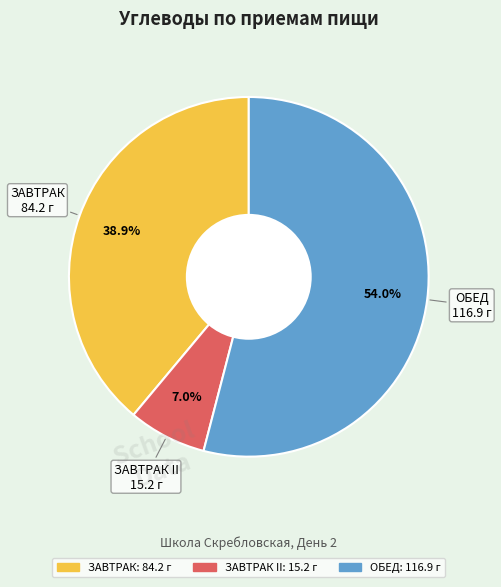

Does any single category account for the majority?

Yes